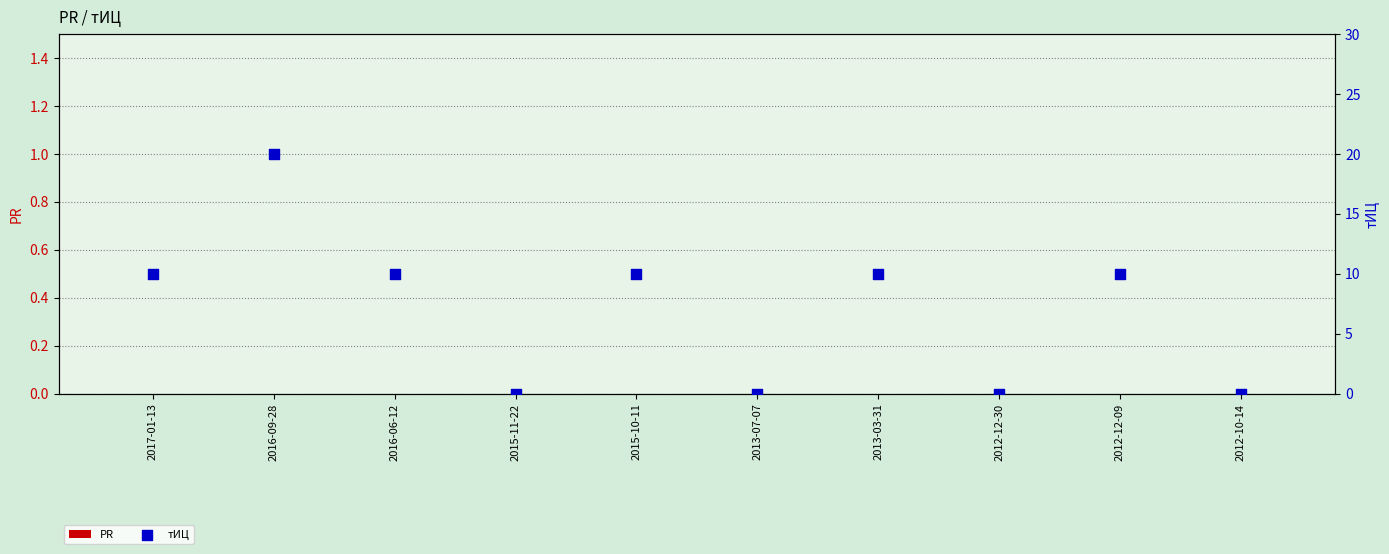

What are all the series names shown in the legend?

PR, тИЦ